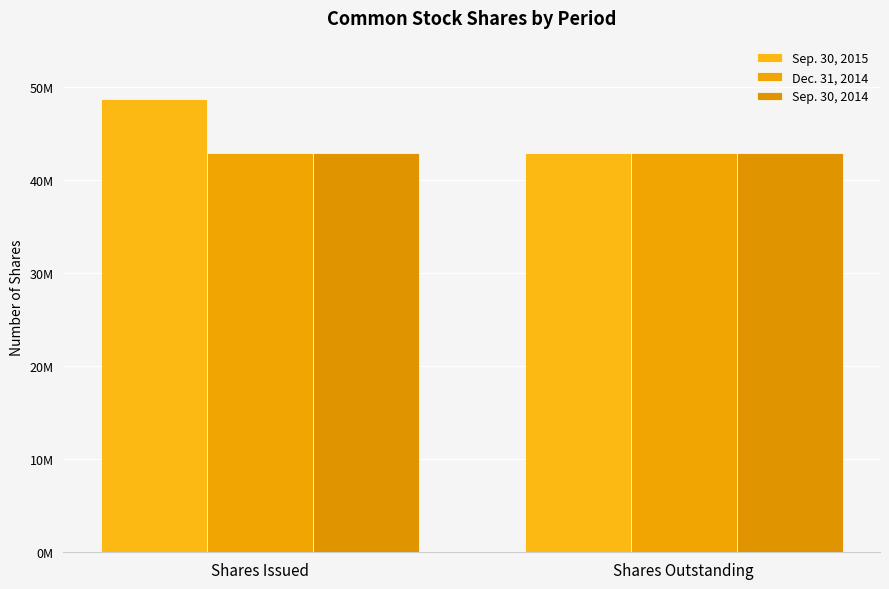

What is the total value across all series at Shares Issued?

134590946